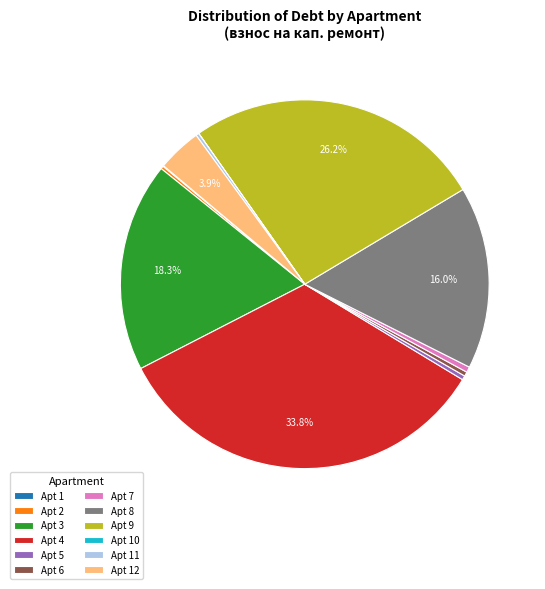

Which slice is the largest?

Apt 4